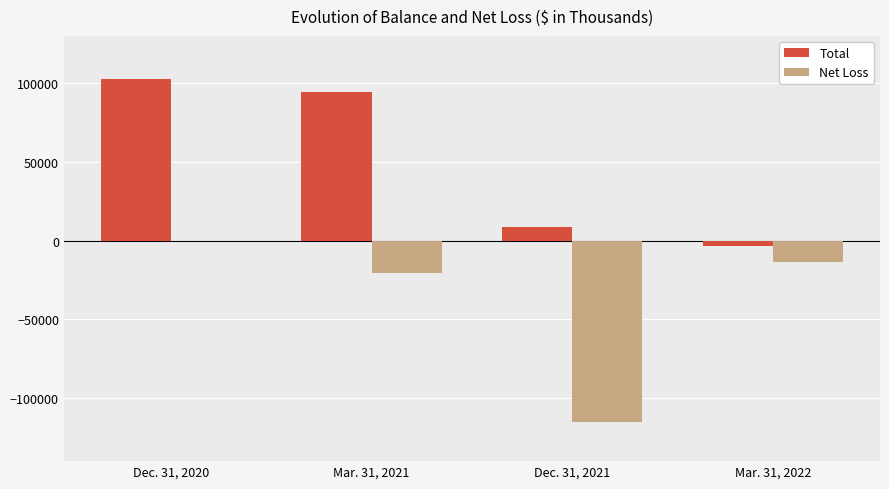

Count the number of data series in this chart.

2